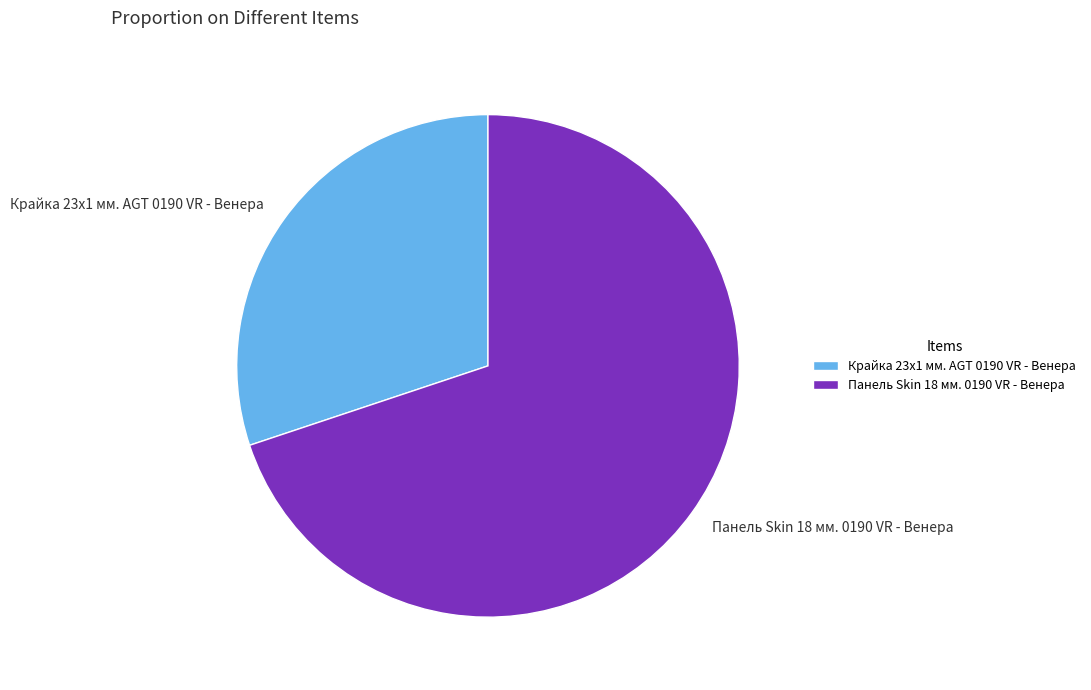

Combined, do Панель Skin 18 мм. 0190 VR - Венера and Крайка 23x1 мм. AGT 0190 VR - Венера account for over 50%?

Yes